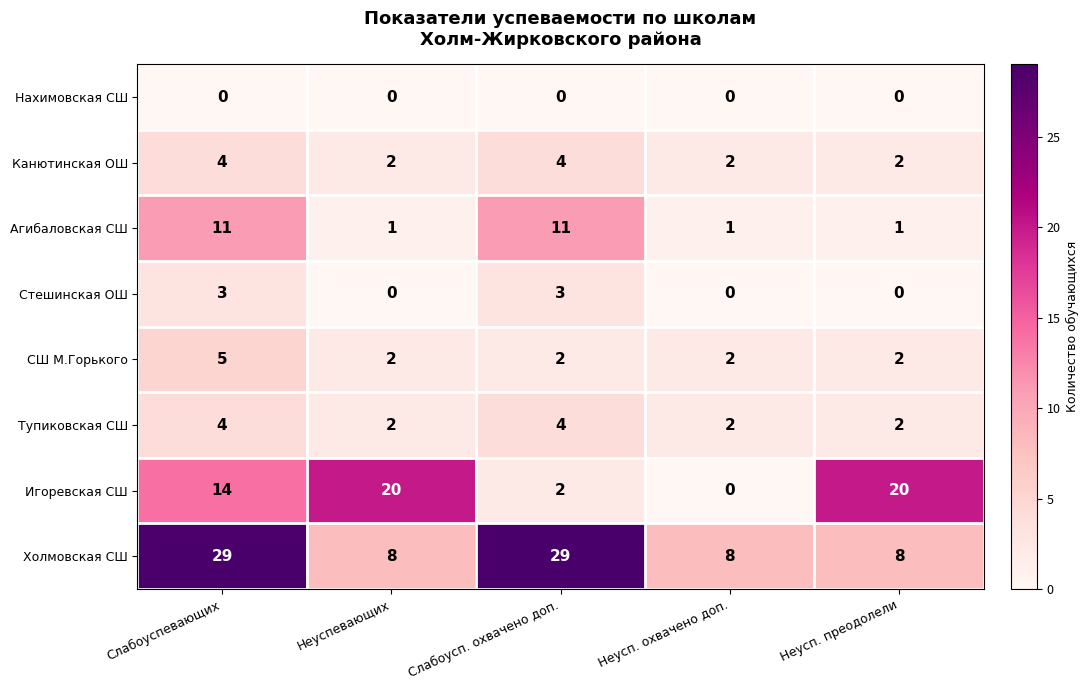

What is the greatest value displayed?

29